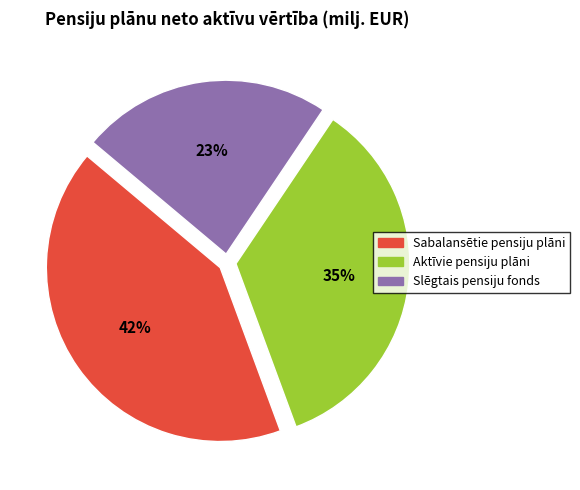

To the nearest percent, what is the average slice percentage?

33%